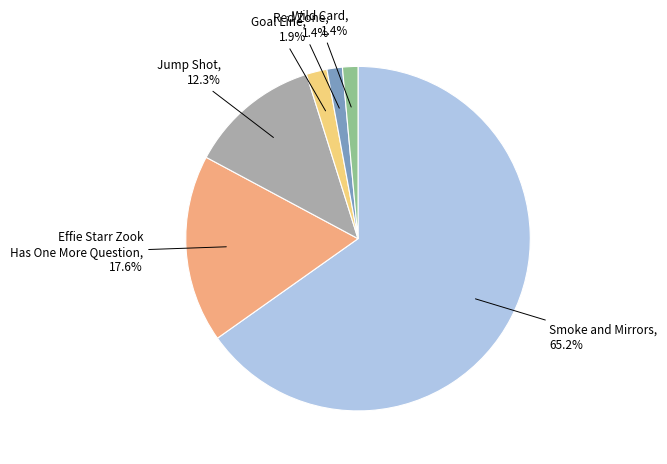

Is there any slice that represents more than half of the pie?

Yes